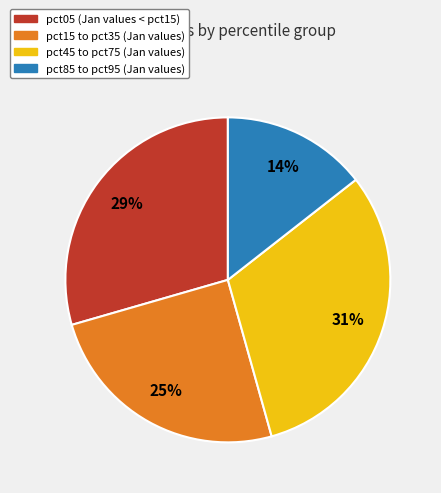

To the nearest percent, what is the average slice percentage?

25%